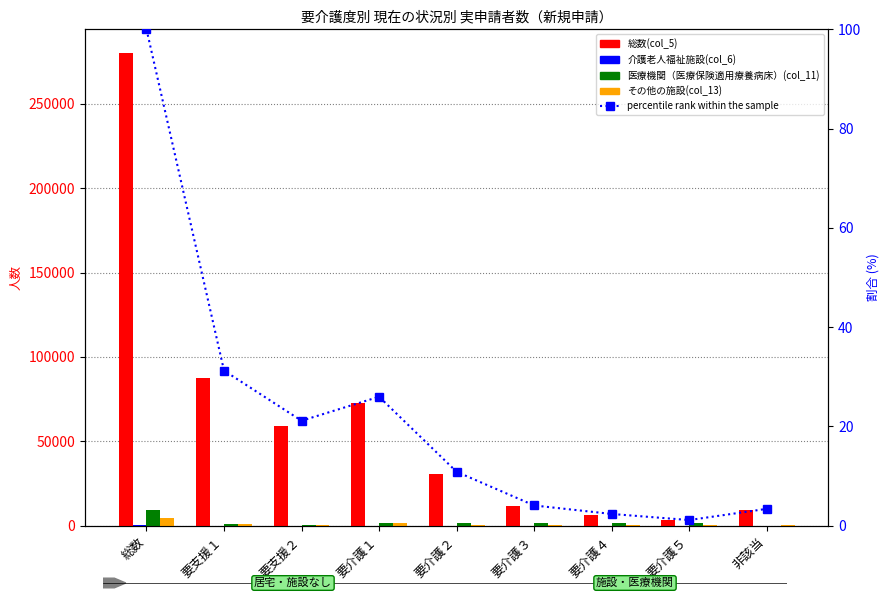

Is it true that 介護老人福祉施設(col_6) equals 79.7 at 要介護３?

False